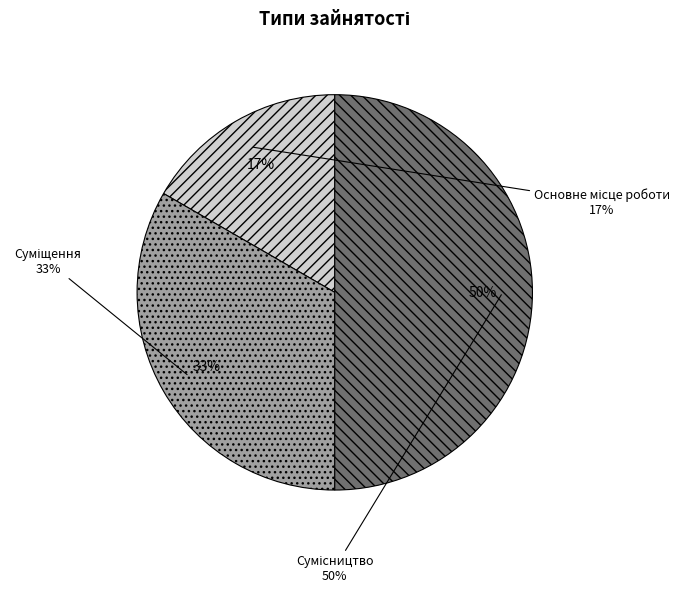

What is the change in value from Суміщення to Сумісництво?

+1